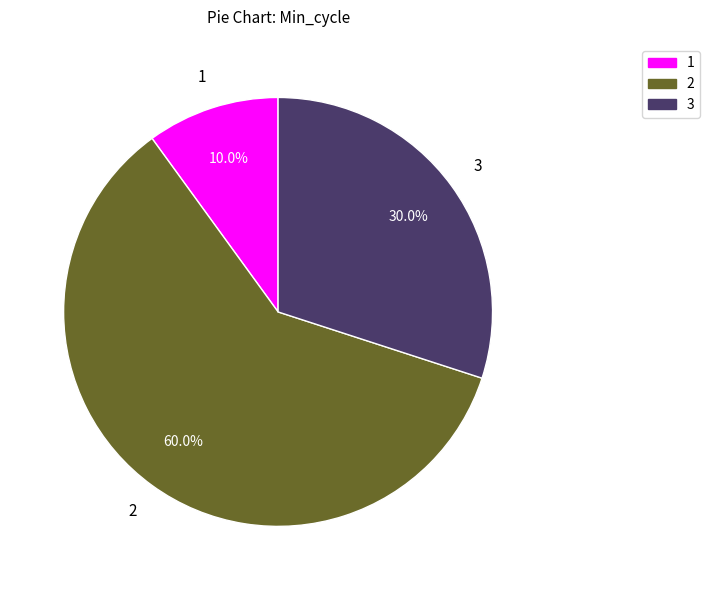

Does any single category account for the majority?

Yes